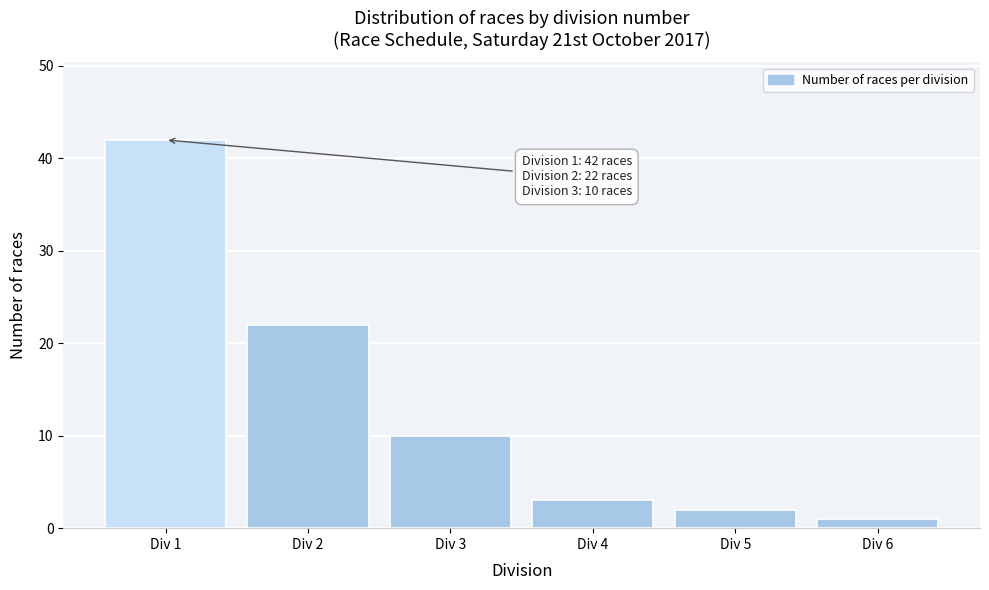

Reading left to right, extract all data points from this chart.

Div 1=42	Div 2=22	Div 3=10	Div 4=3	Div 5=2	Div 6=1